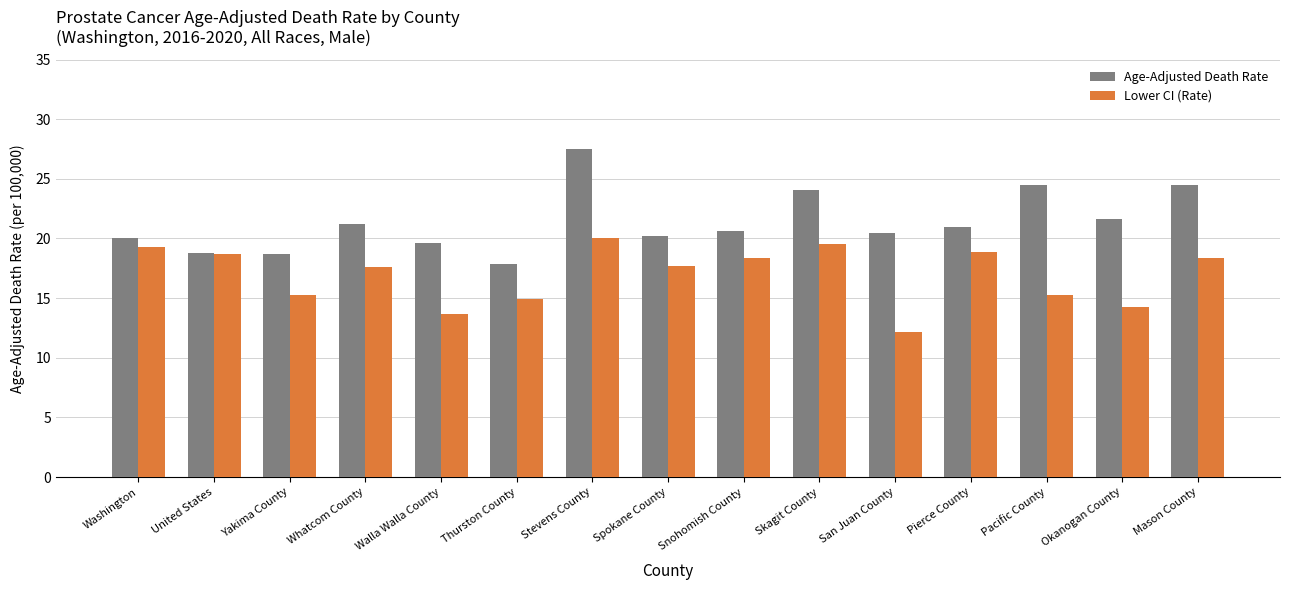

Where is Age-Adjusted Death Rate nearest to the value 22?

Okanogan County